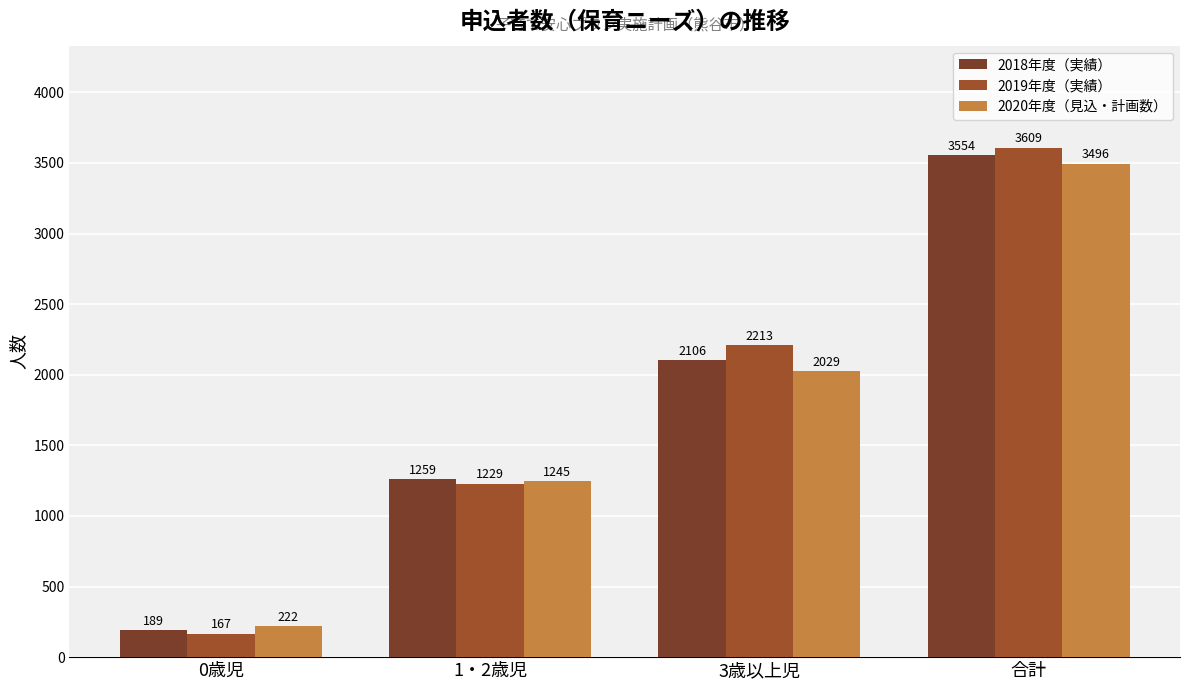

True or false: 2020年度（見込・計画数） has a value of 2029 at 3歳以上児.

True